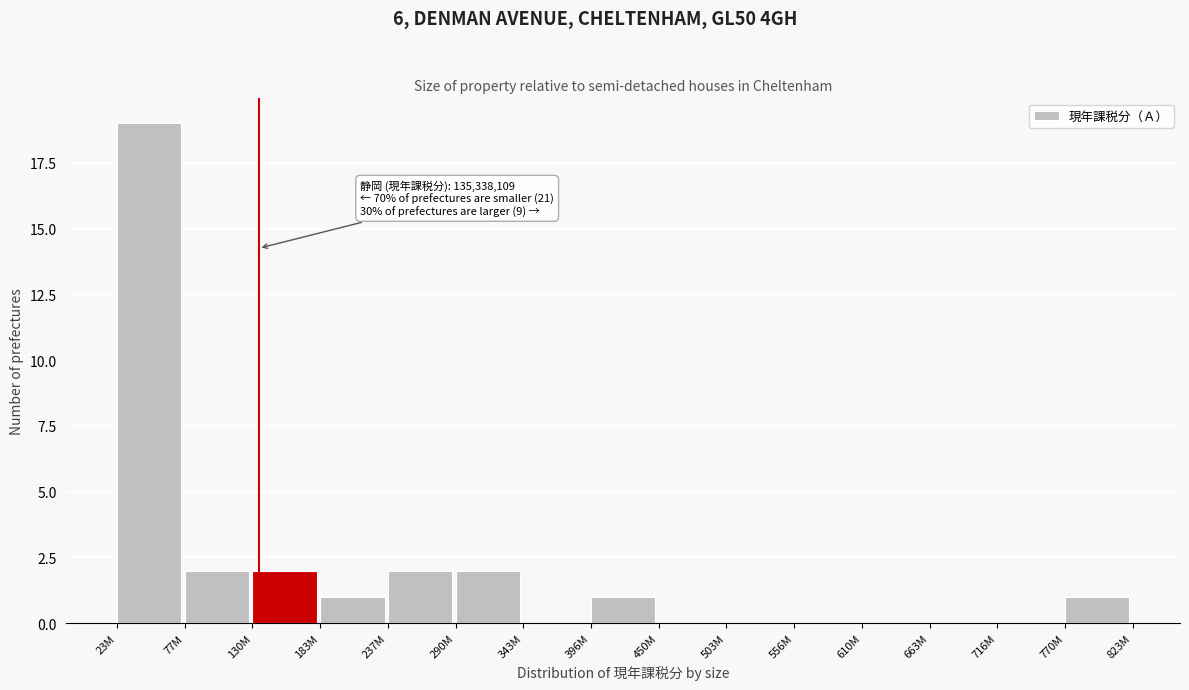

Reading left to right, transcribe all the data shown in this chart.

23M=19	77M=2	130M=2	183M=1	237M=2	290M=2	343M=0	396M=1	450M=0	503M=0	556M=0	610M=0	663M=0	716M=0	770M=1